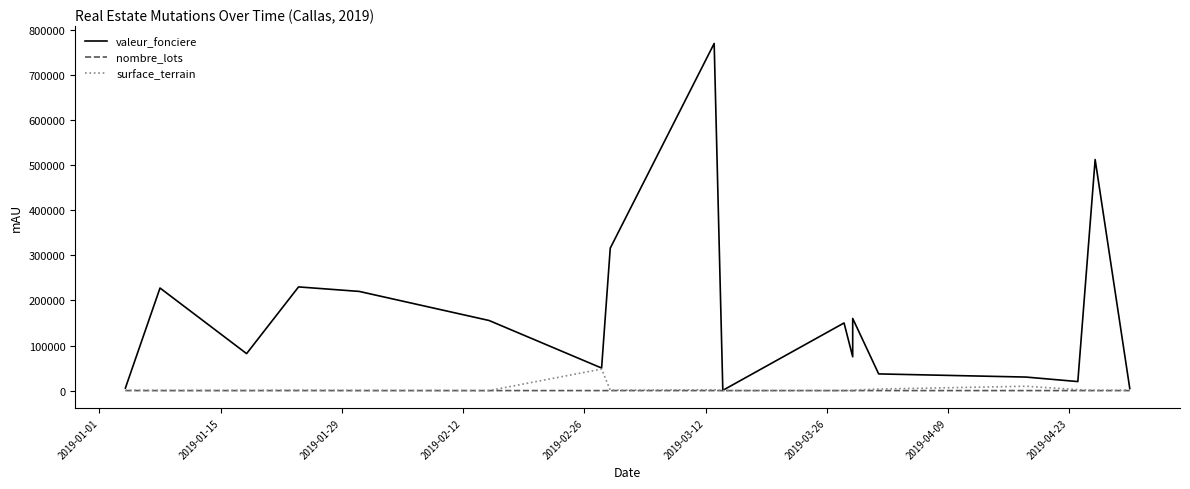

Which series has the widest spread of values?

valeur_fonciere